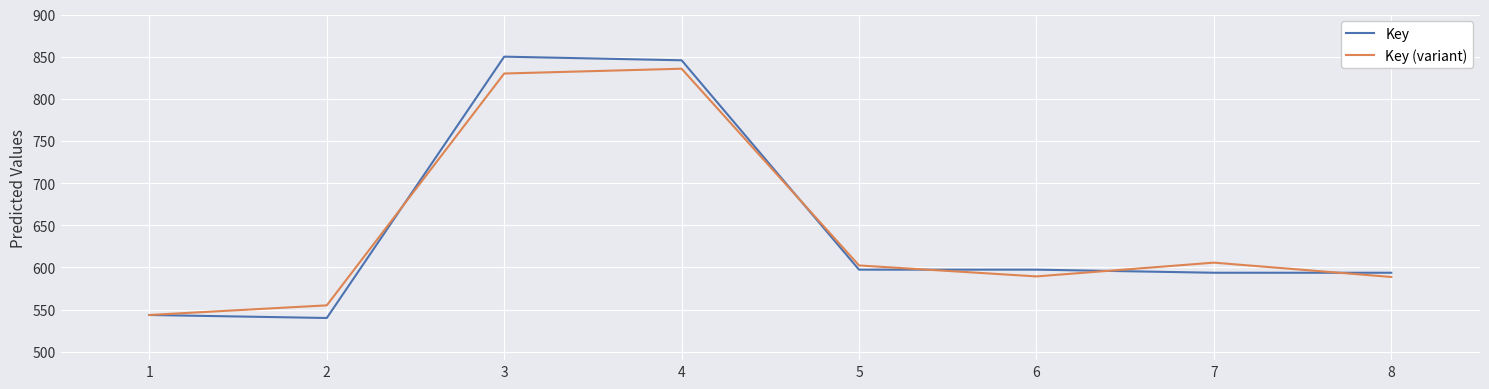

What is the highest value of the Key series?

850.0